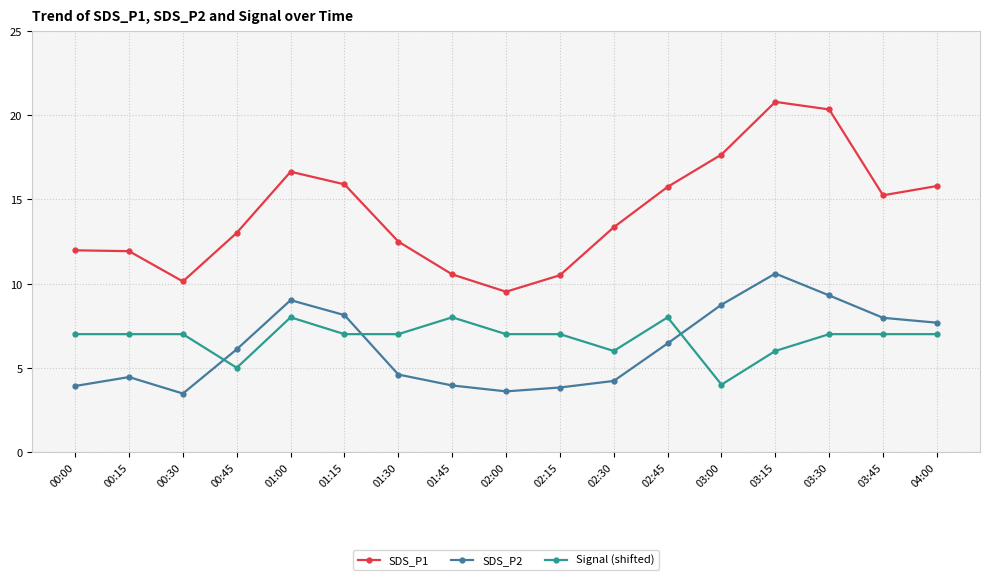

What is the minimum value shown in the chart?

3.5